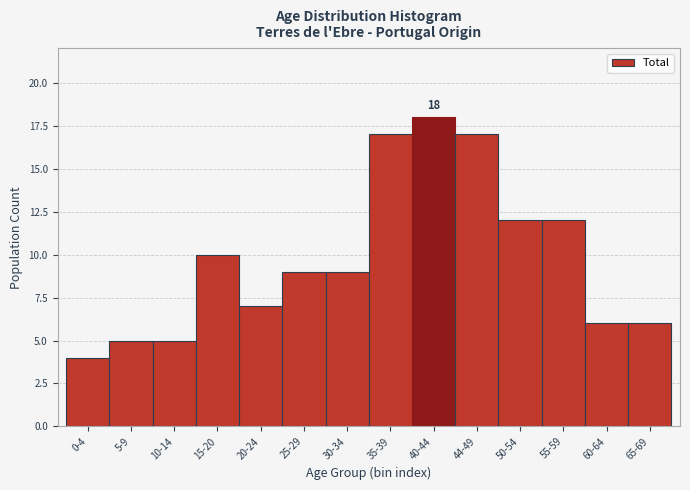

Reading left to right, extract all data points from this chart.

4	5	5	10	7	9	9	17	18	17	12	12	6	6